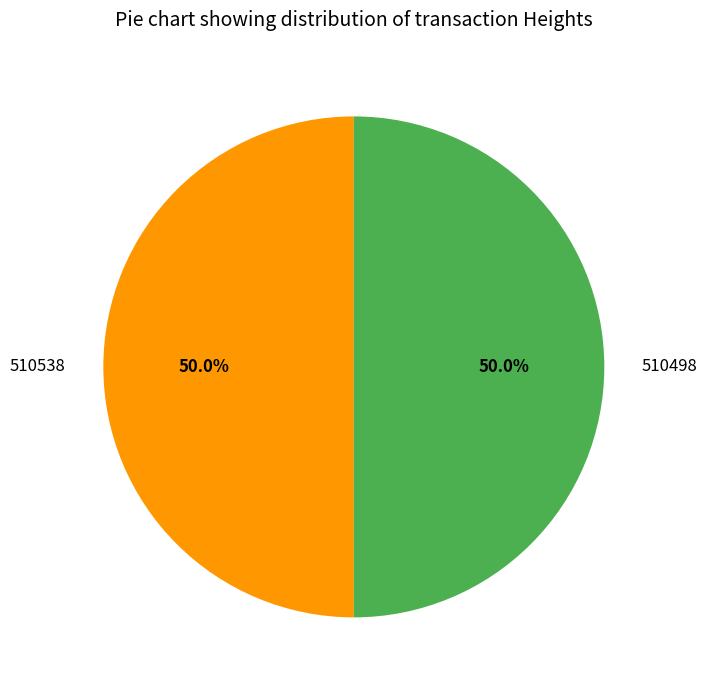

Approximately how many times larger is the value at 510498 compared to 510538?

1.0